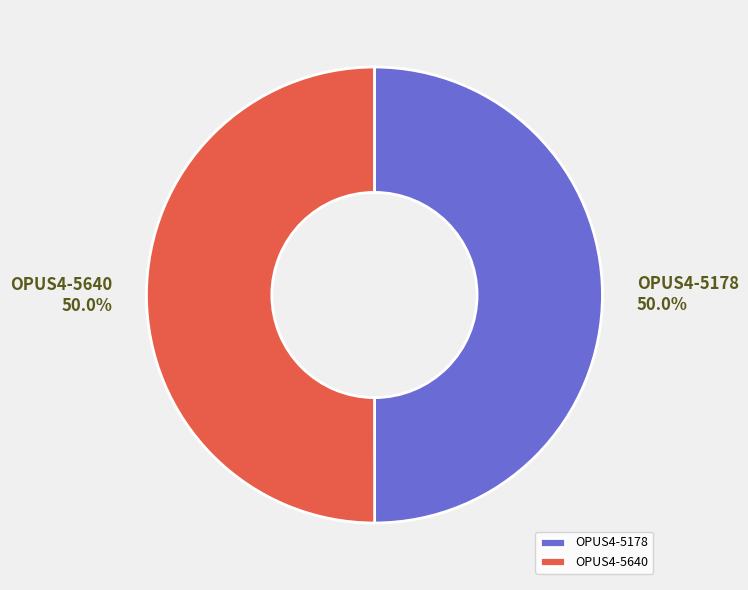

To the nearest percent, what is the combined percentage of OPUS4-5640 and OPUS4-5178?

100%